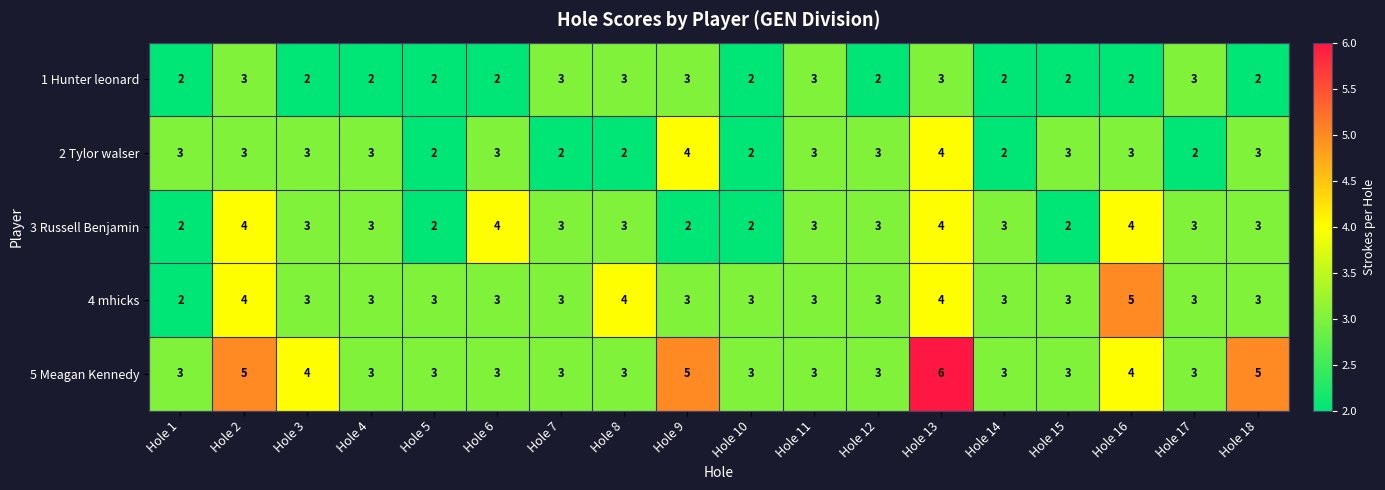

Count the number of data series in this chart.

5